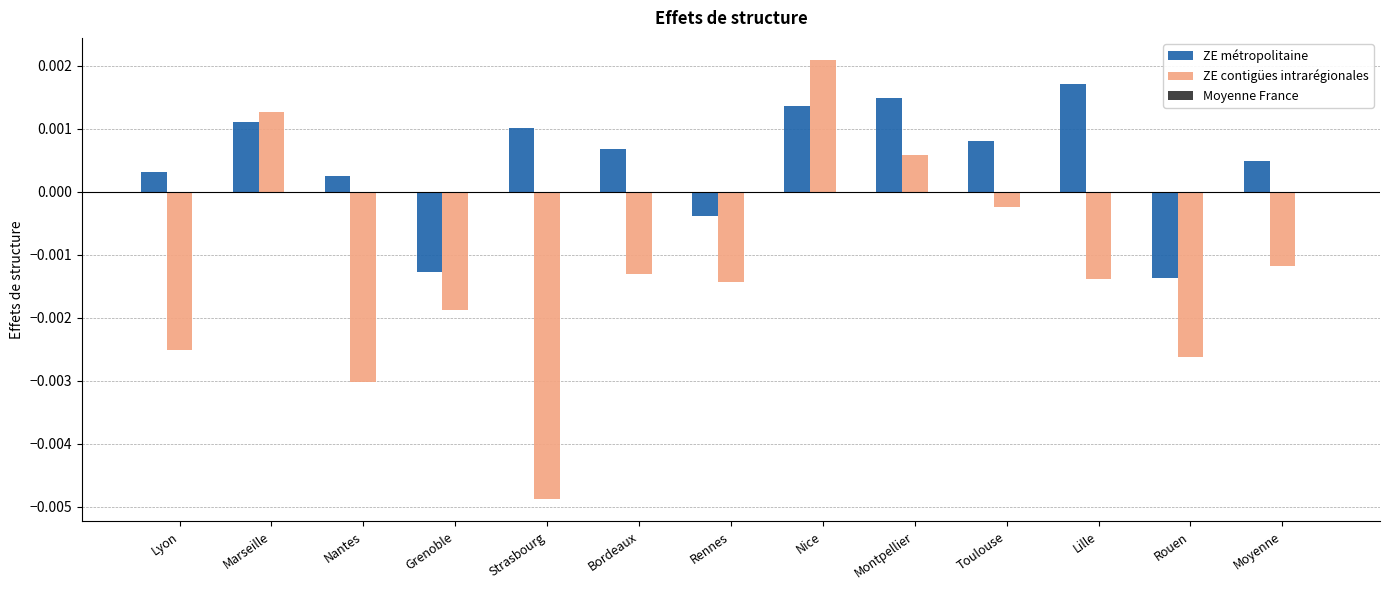

At which category does the chart reach its minimum across all series?

Strasbourg